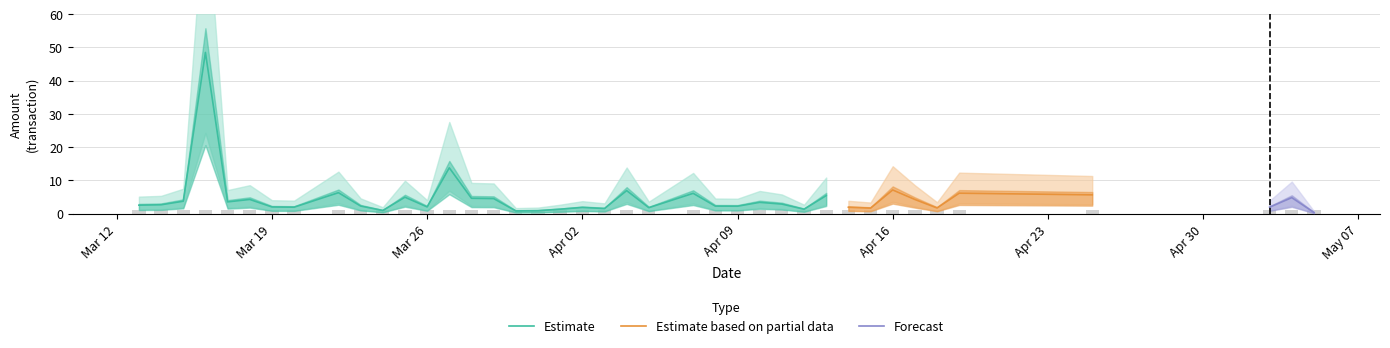

What is the difference between the maximum and minimum values in the Amount series?

48.1